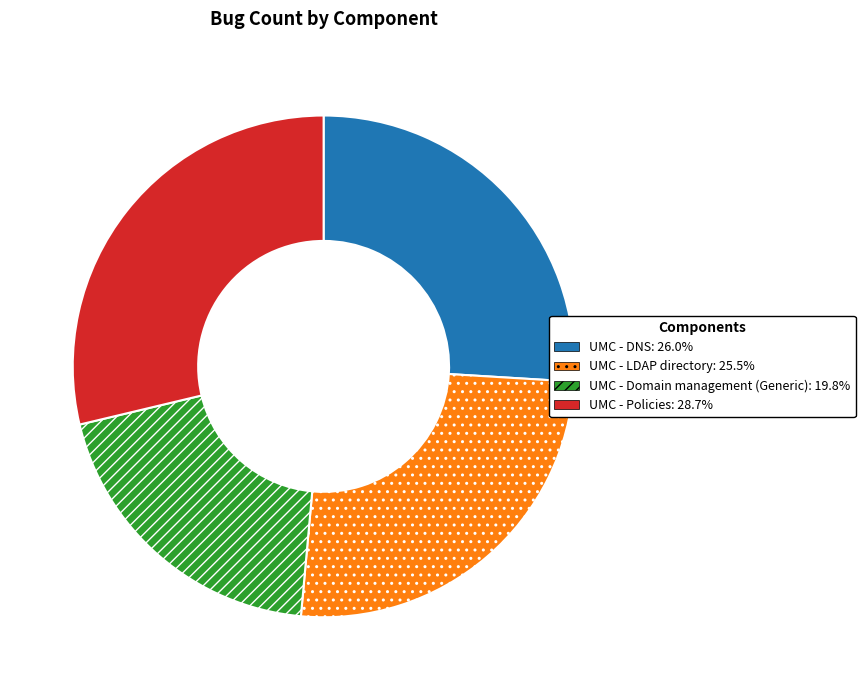

What is the ratio of the value at UMC - Policies to the value at UMC - LDAP directory?

1.1